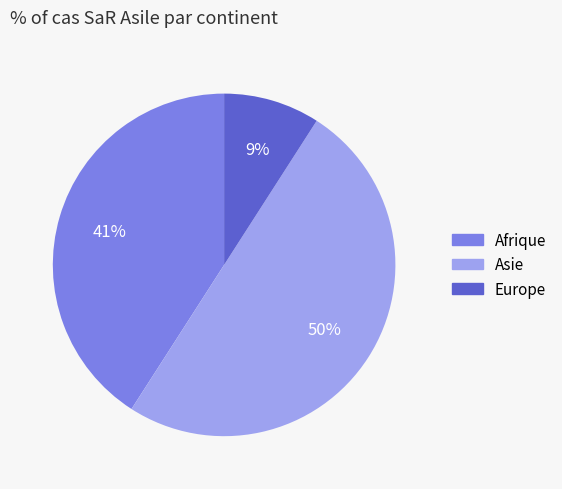

Count the number of slices in the pie.

3